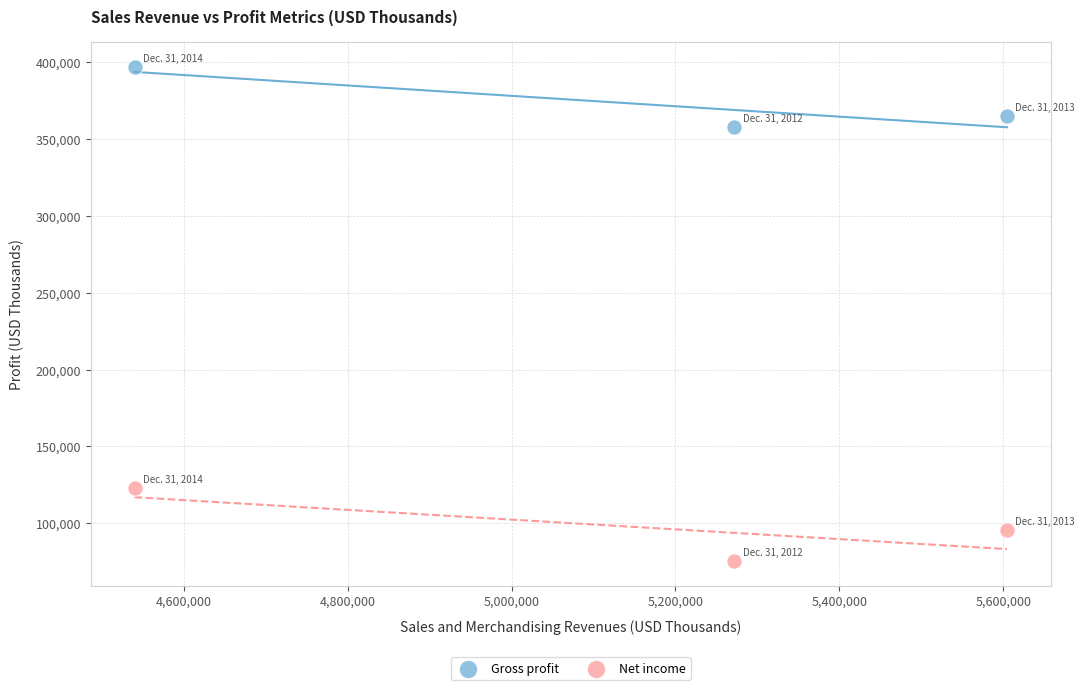

Across all data points, what is the average Y value?

235714